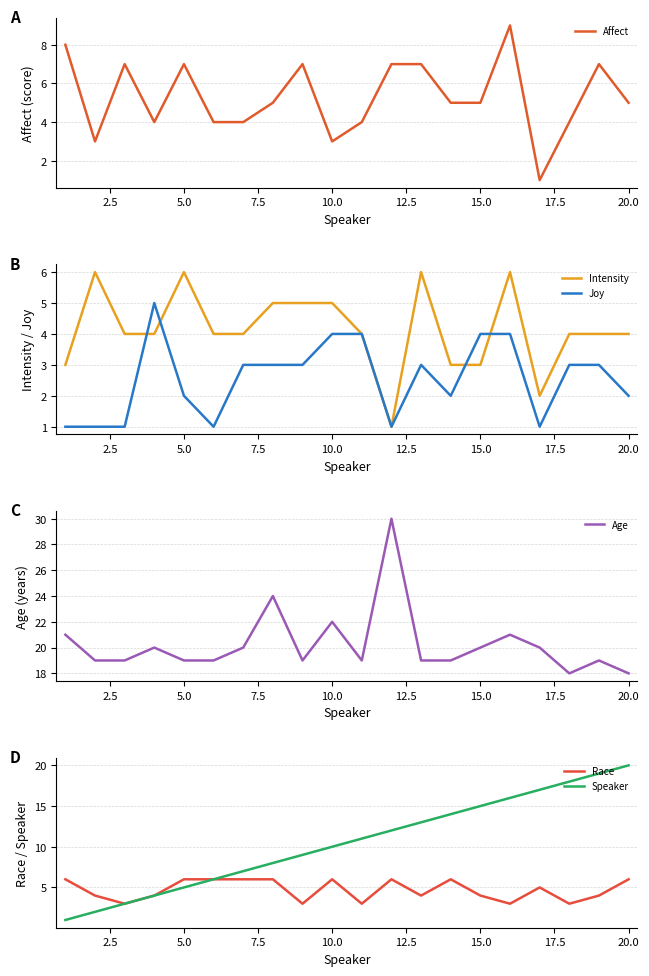

What are all the series names shown in the legend?

Affect, Intensity, Joy, Age, Race, Speaker